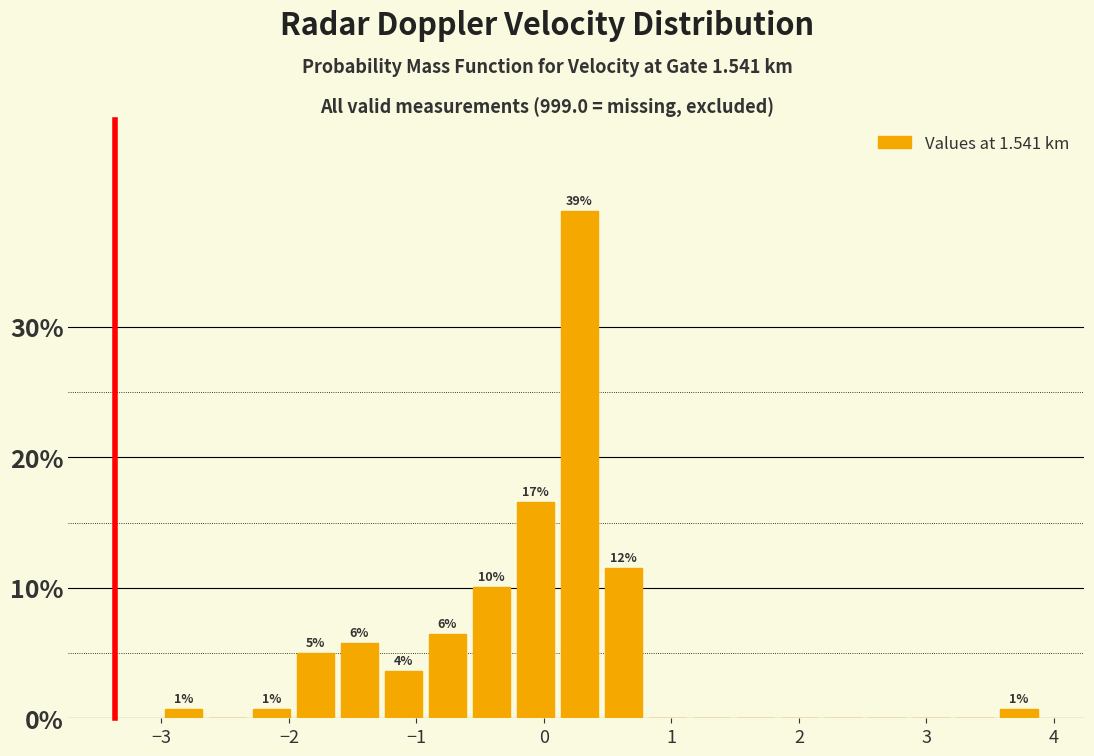

Read against the x-axis, roughly where is the centre of the tallest bar?

0.3